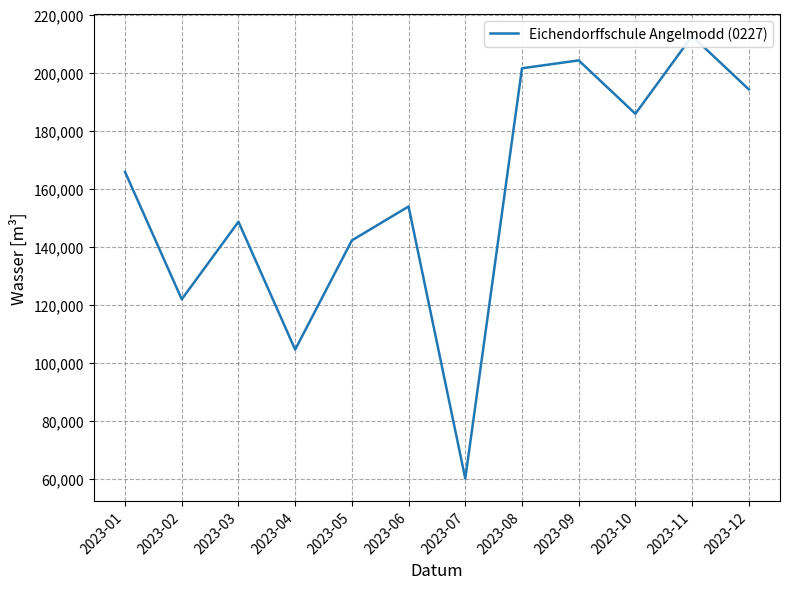

The chart shows a value of 45865 at 2023-03. True or false?

False